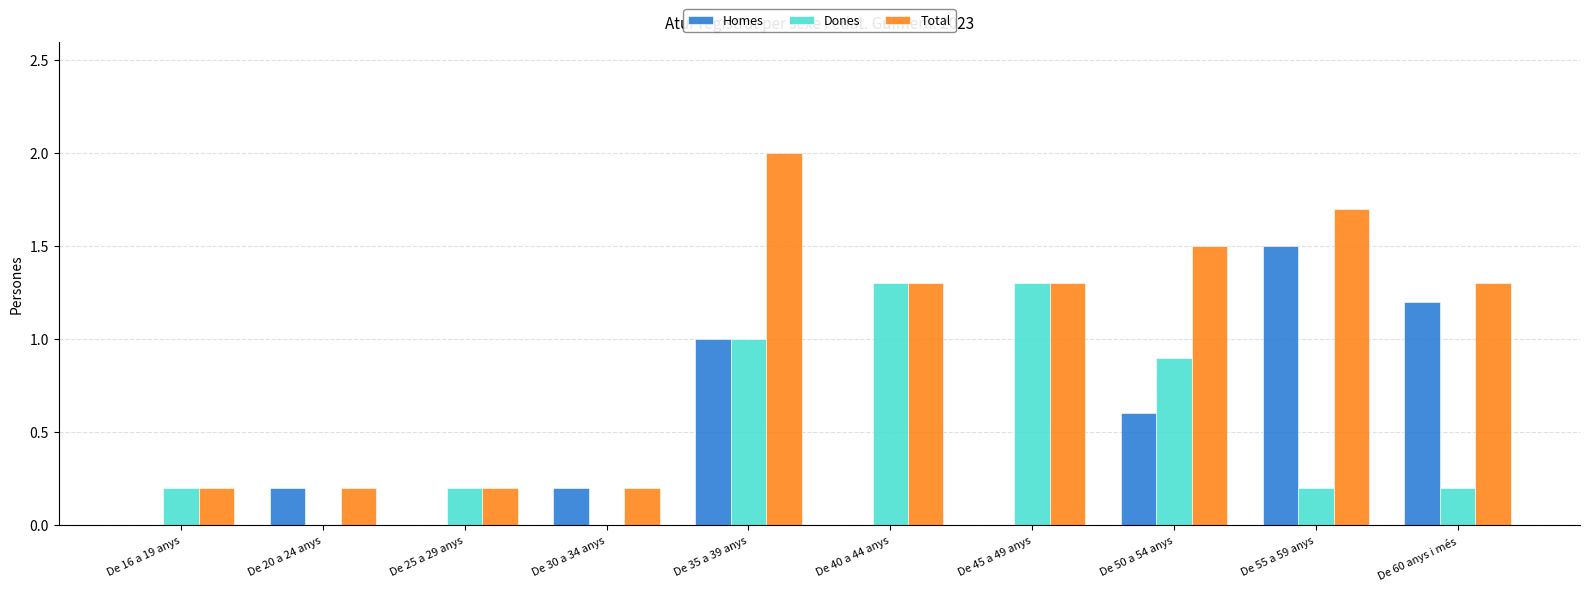

Which series changed the most between De 20 a 24 anys and De 35 a 39 anys?

Total